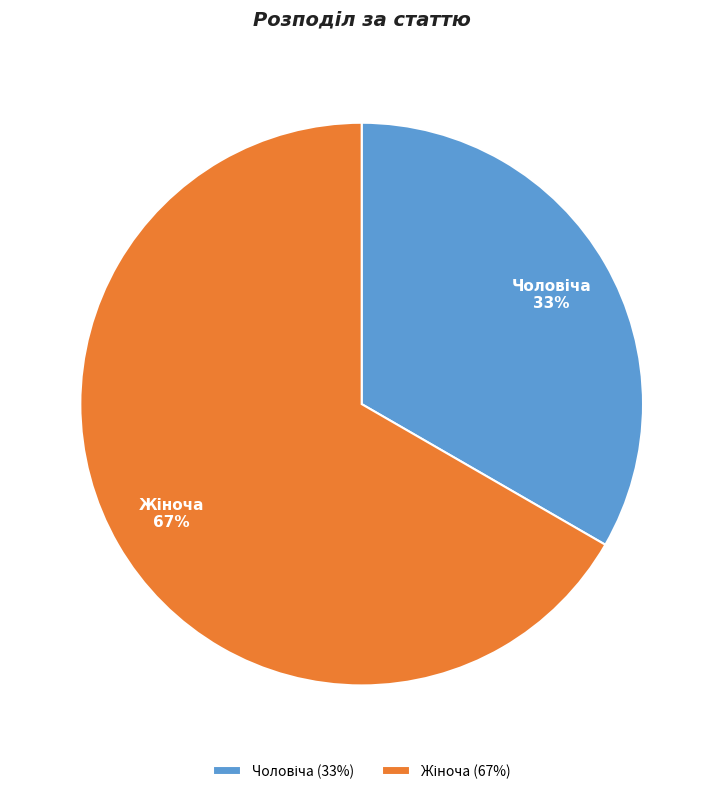

To the nearest percent, what is the average slice percentage?

50%